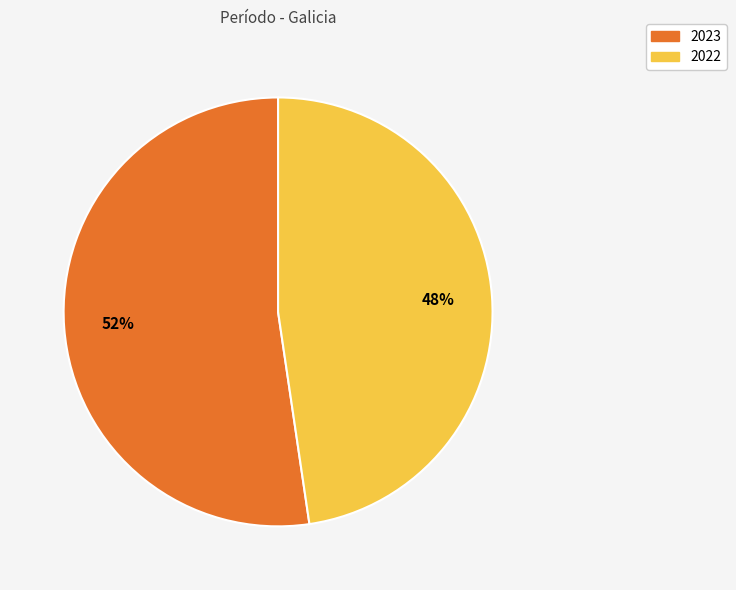

Which has a higher value, 2023 or 2022?

2023